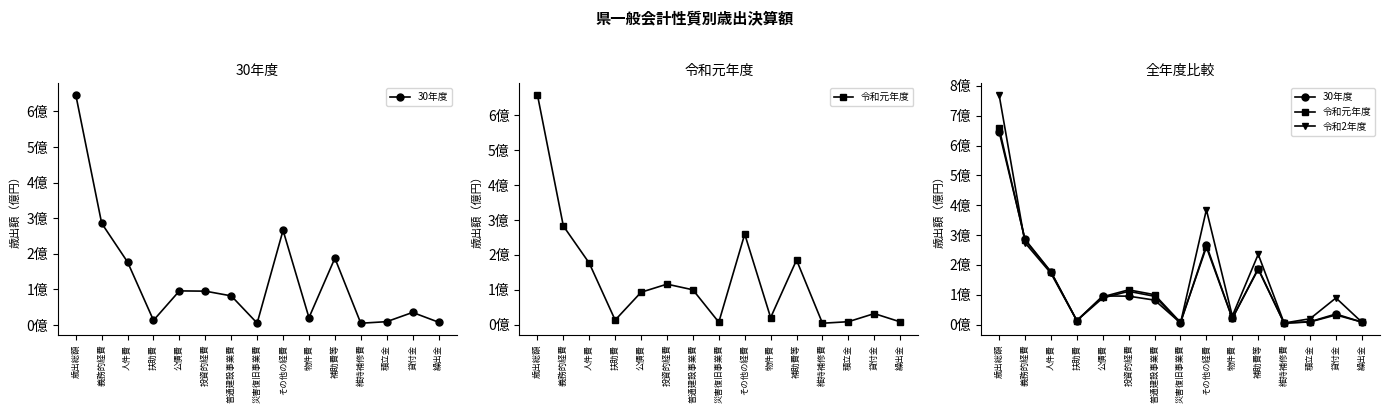

How many lines are shown in the chart?

3